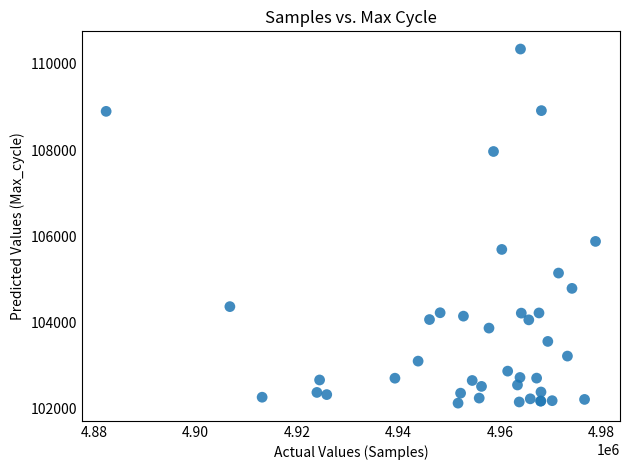

What Y value in the scatter plot is closest to 106236?

105881